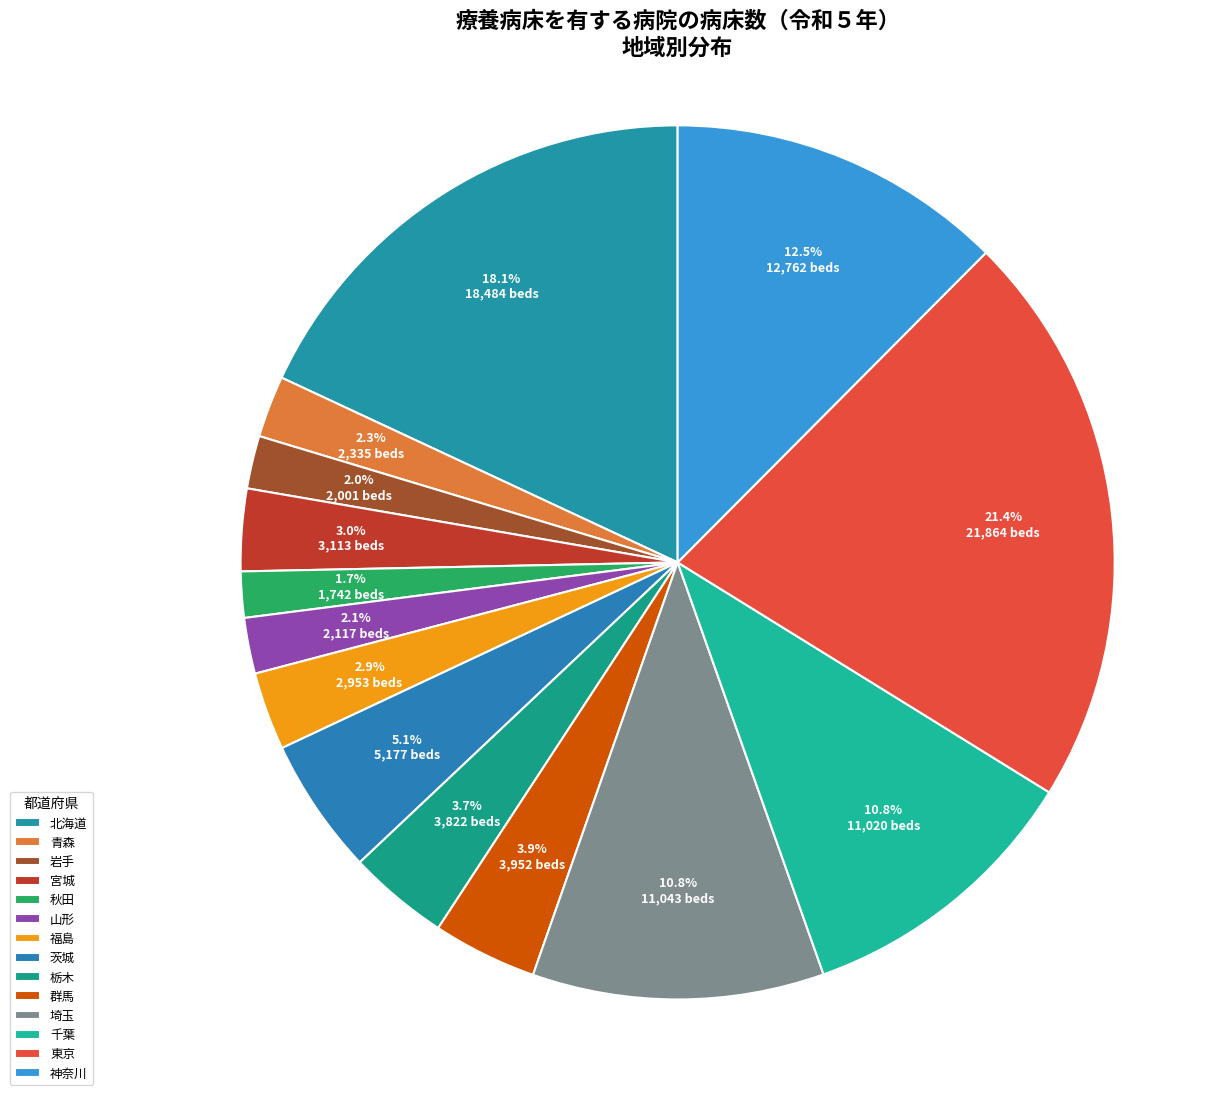

Count the number of slices in the pie.

14